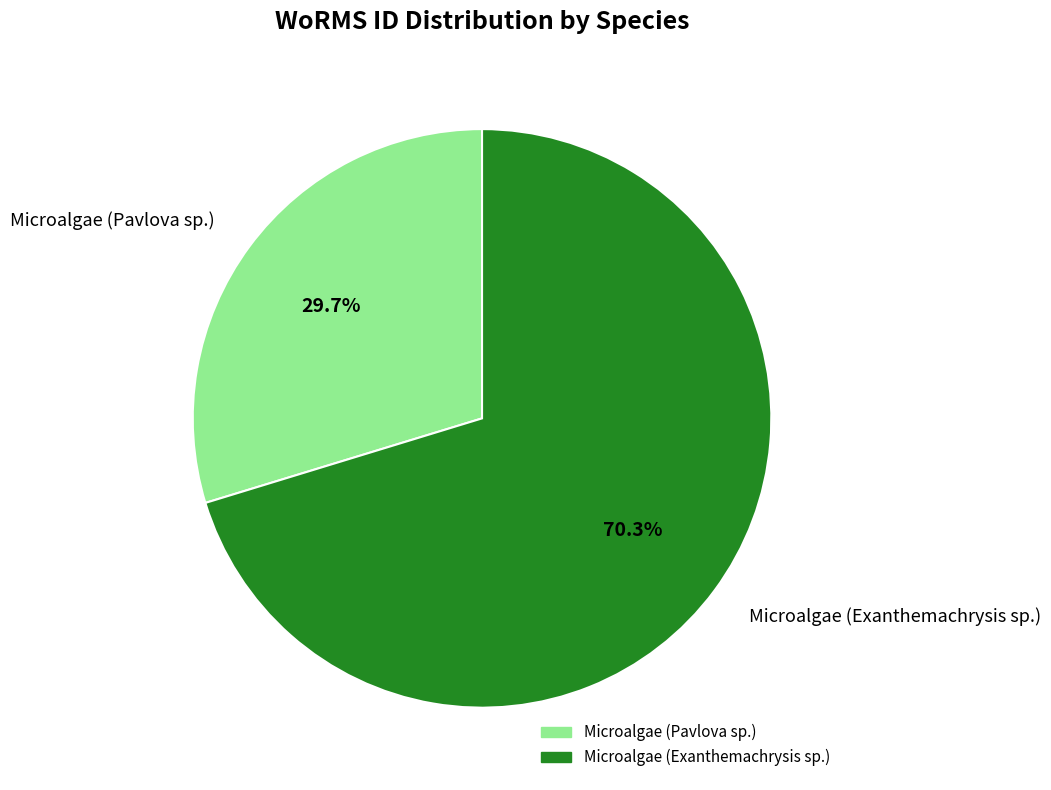

Which category accounts for the majority?

Microalgae (Exanthemachrysis sp.)